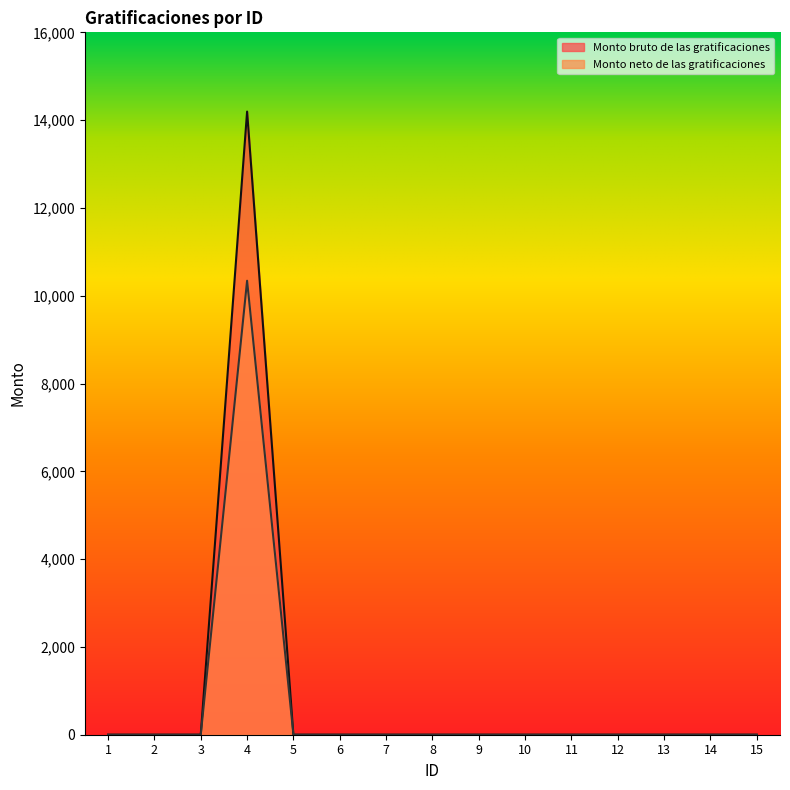

Which series has the largest total across all categories?

Monto bruto de las gratificaciones